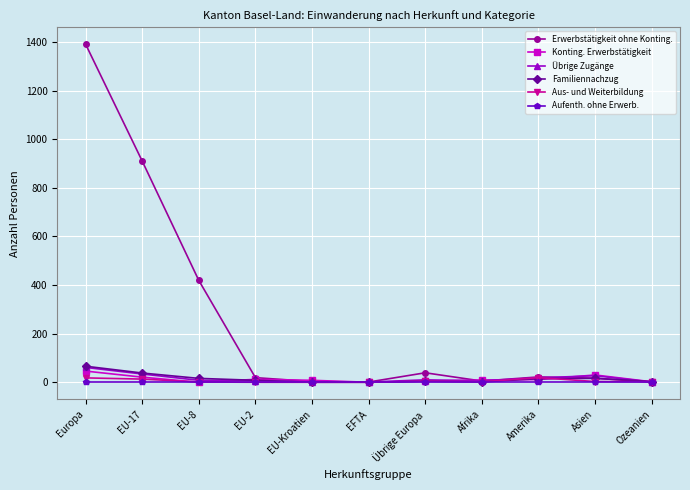

True or false: Konting. Erwerbstätigkeit has more than 1 interior local peaks.

True